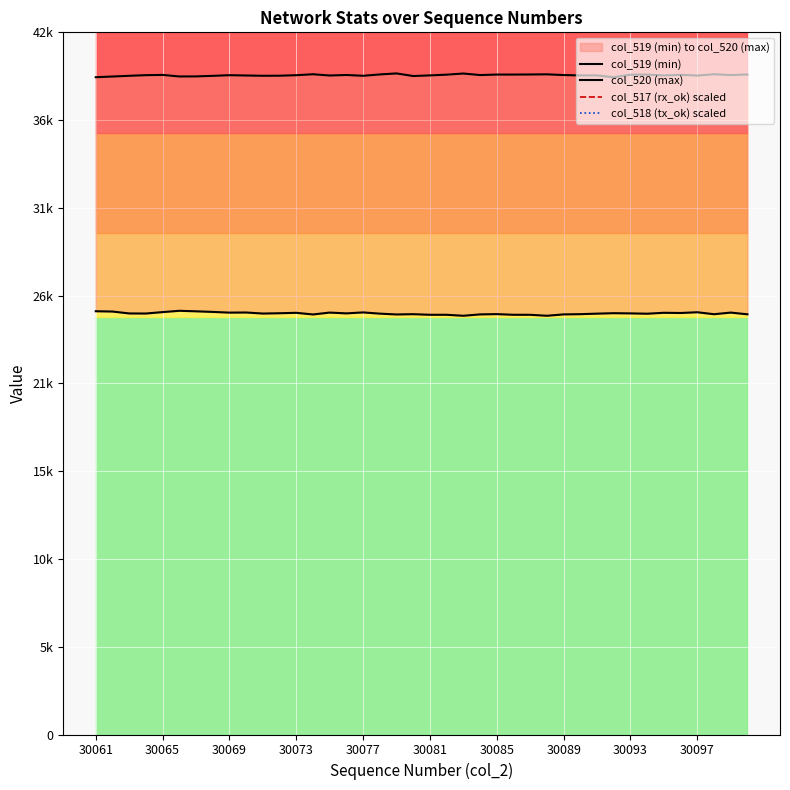

Reading left to right, extract all data points from this chart.

col_519 (min): 25318	25300	25186	25181	25266	25344	25314	25277	25235	25242	25180	25198	25223	25125	25237	25190	25247	25174	25125	25142	25106	25105	25047	25129	25145	25106	25105	25047	25129	25142	25174	25201	25189	25170	25225	25212	25257	25139	25237	25134
col_520 (max): 39316	39357	39400	39438	39453	39360	39364	39397	39436	39418	39401	39405	39436	39492	39418	39448	39401	39481	39542	39386	39424	39468	39536	39445	39474	39474	39479	39488	39445	39423	39424	39312	39466	39471	39420	39457	39415	39492	39443	39476
col_517 (rx_ok) scaled: 46525	45950	47725	46900	44400	44775	45425	45325	45600	45875	45600	45325	45600	44775	45875	46675	47400	44775	45700	46800	47425	45925	47575	46925	47400	47875	47775	49000	48025	48250	46000	46000	46000	46350	46250	45650	45575	46600	45375	47125
col_518 (tx_ok) scaled: 46500	45950	47725	46875	44375	44775	45400	45325	45600	45850	45600	45325	45600	44775	45850	46675	47375	44725	45675	46800	47400	45925	47575	46925	47350	47875	47775	49000	48025	48250	46000	45975	46000	46350	46225	45650	45575	46600	45375	47125